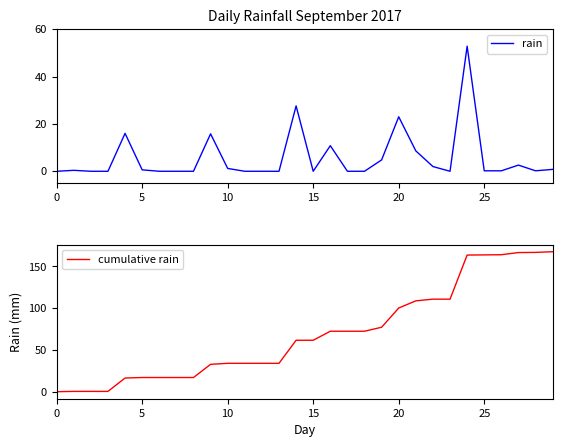

Is the value of rain at 7 greater than the value of cumulative rain at 7?

No